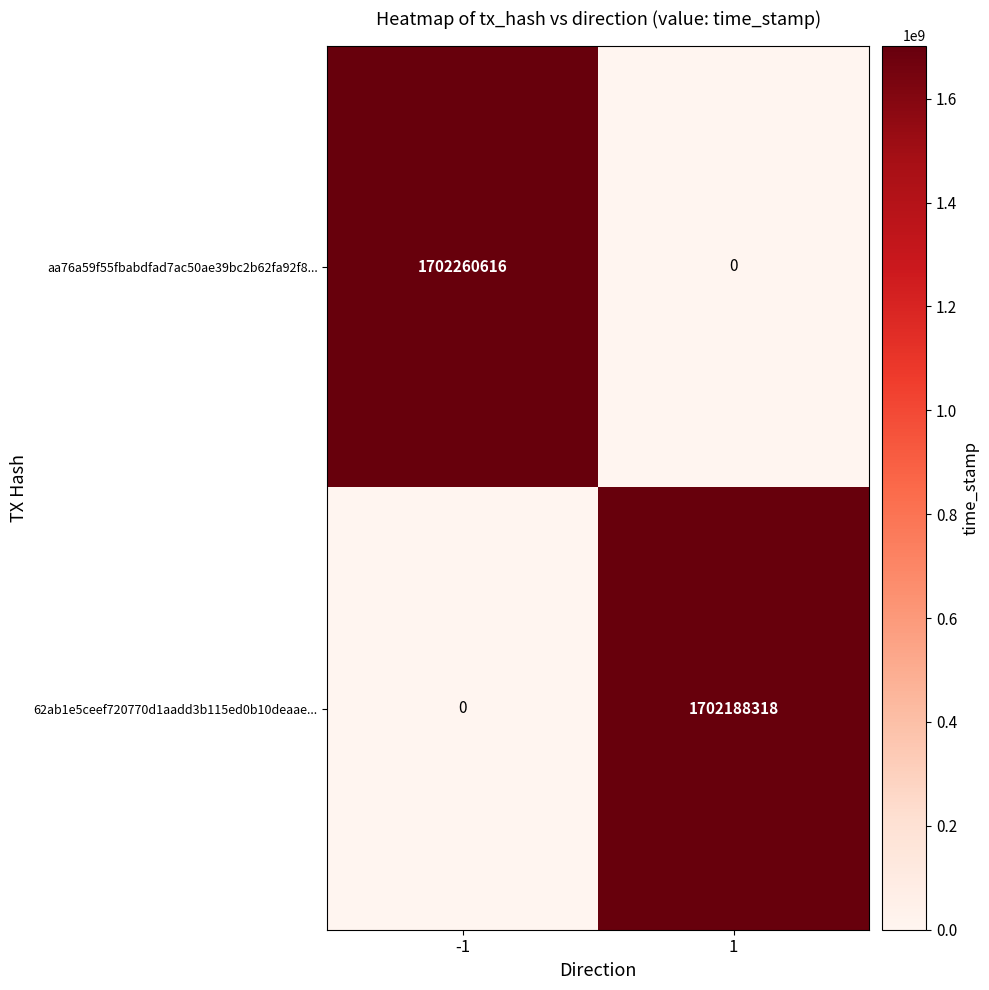

How many data points in 62ab1e5ceef720770d1aadd3b115ed0b10deaae... are less than 1702188318?

1